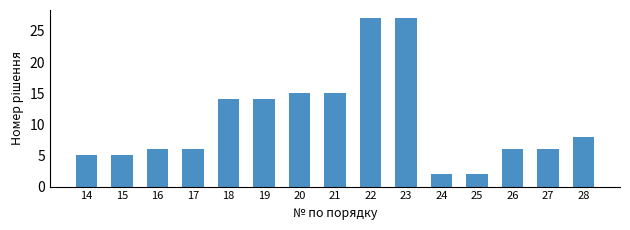

What is the value of the 4th bar from the left?

6